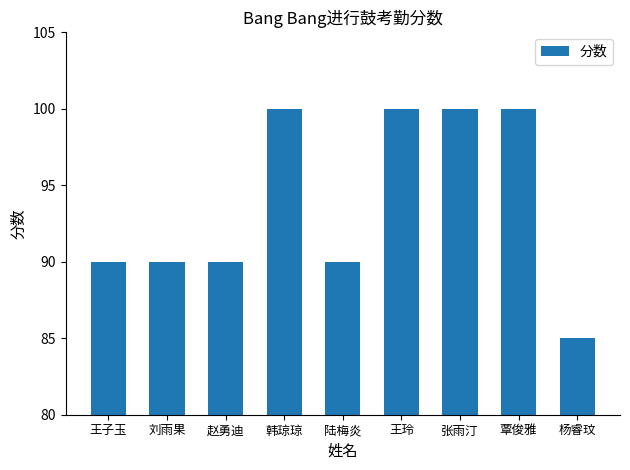

What is the average value?

94